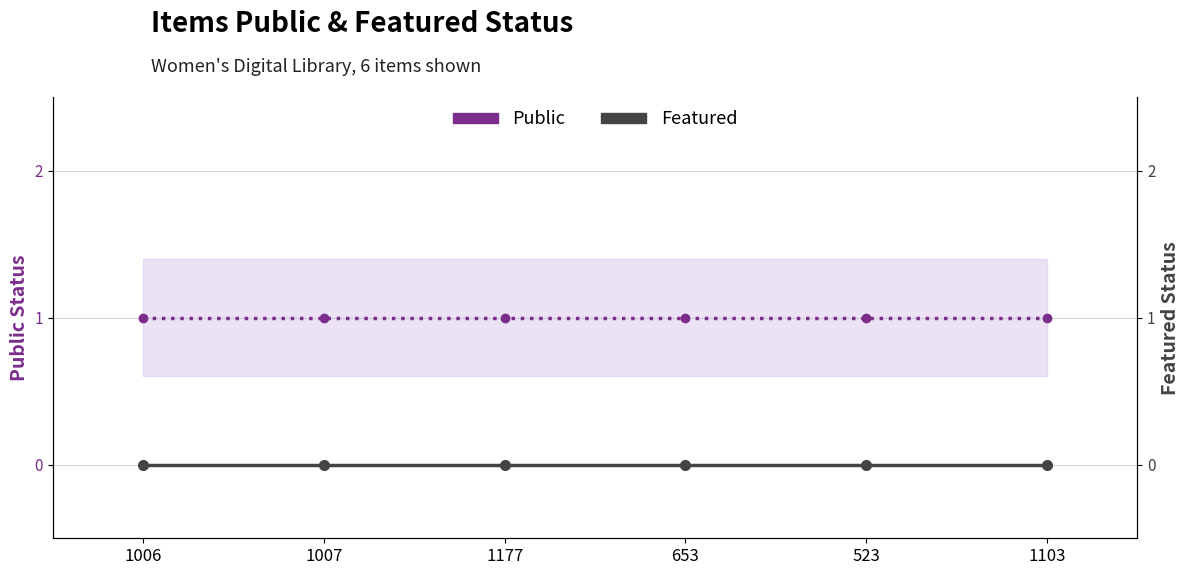

What position from the left is 1103?

6